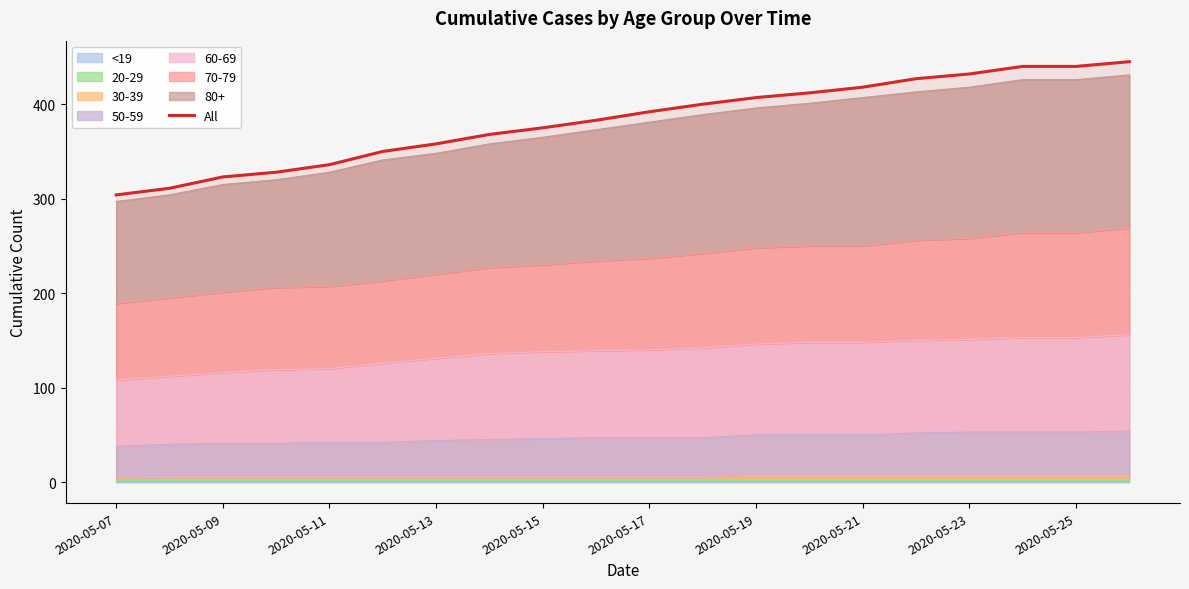

What is the difference between the maximum and minimum values?

141